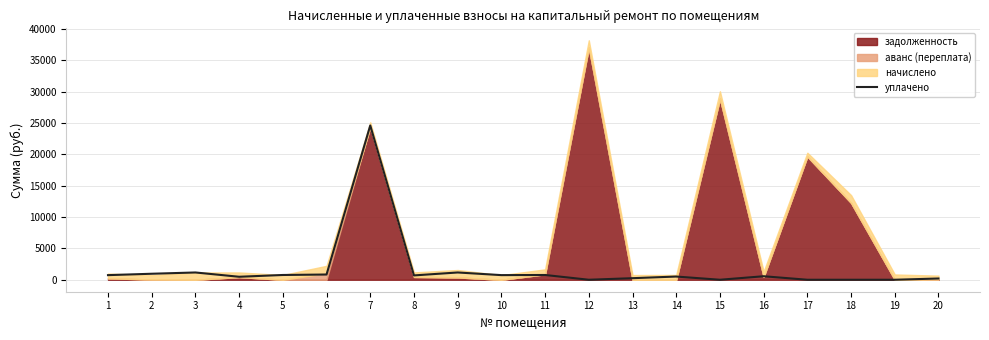

The value of уплачено at 19 is 0.0. True or false?

True